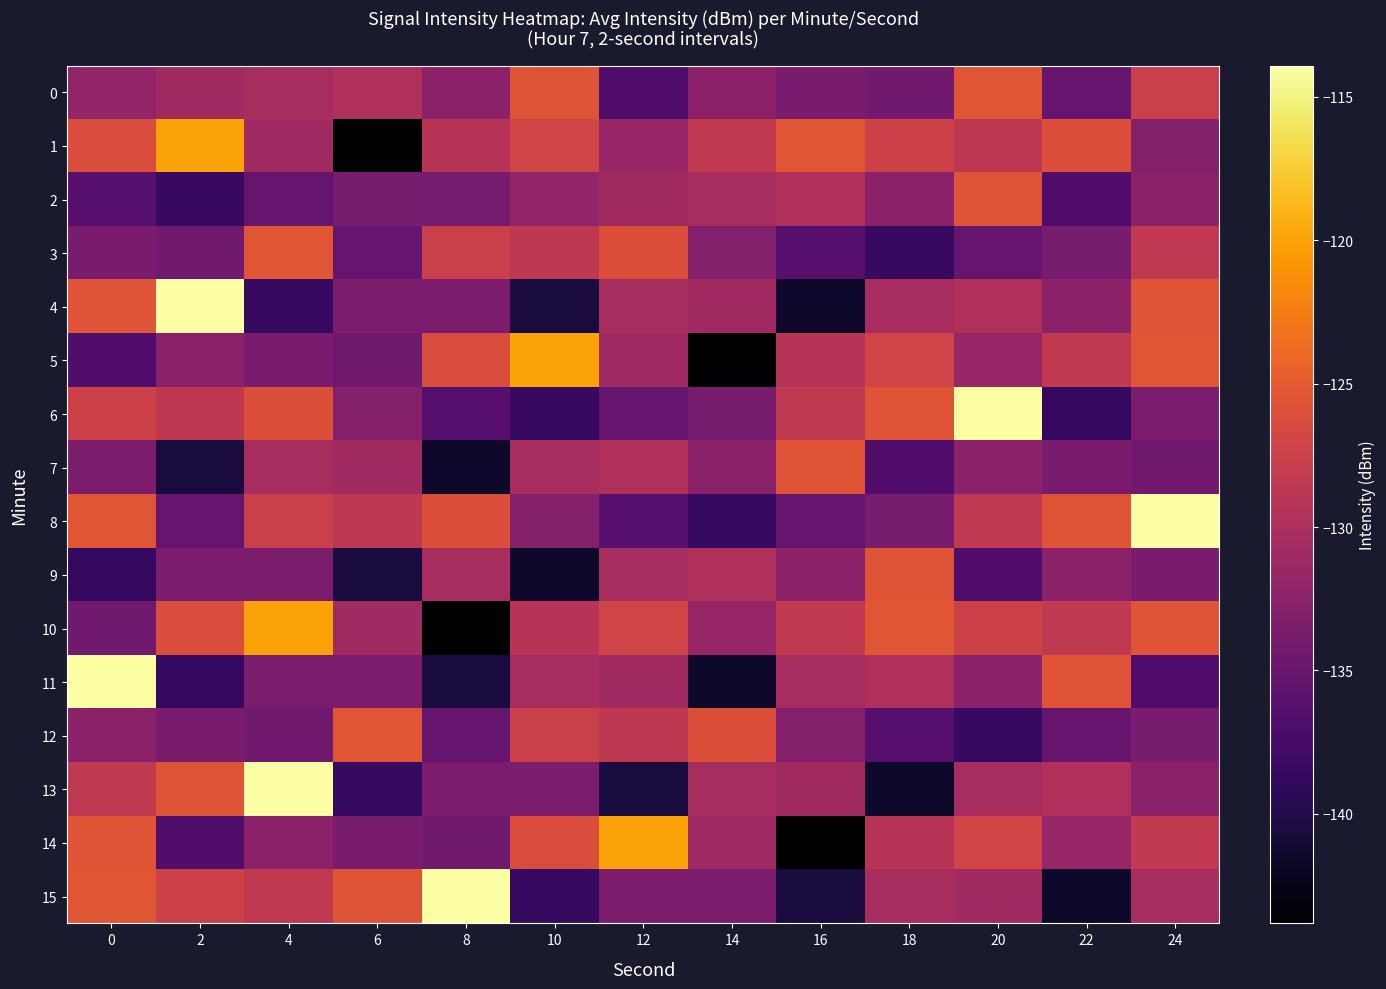

Rank the series by their maximum value, from highest to lowest.

4, 6, 8, 11, 13, 15, 1, 5, 10, 14, 0, 3, 12, 2, 7, 9